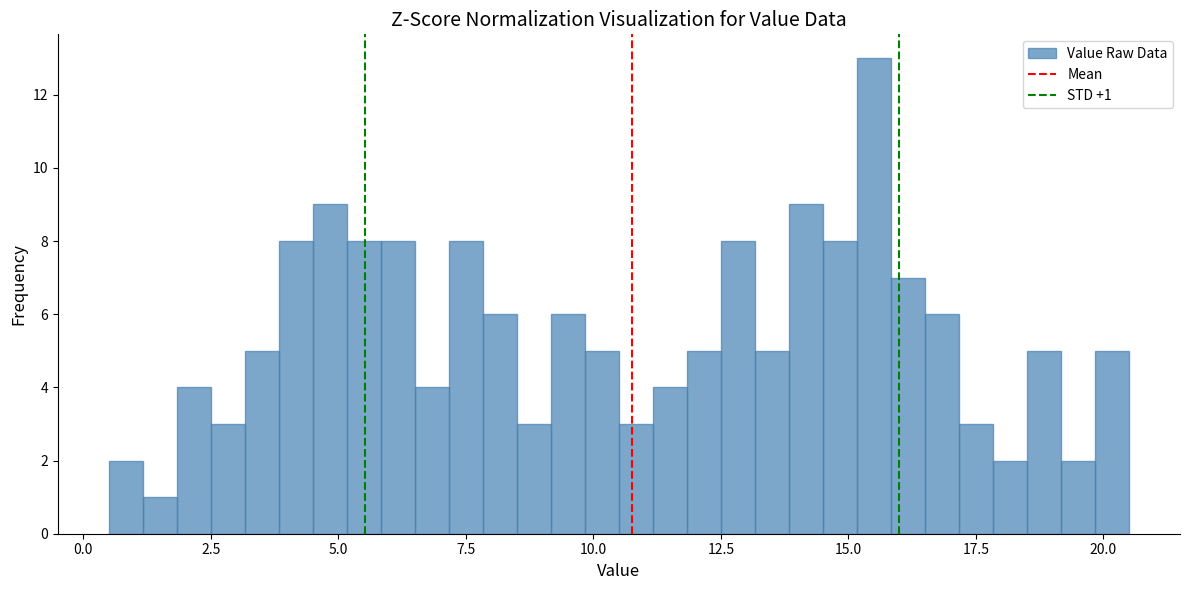

Read against the x-axis, roughly where is the centre of the tallest bar?

15.5